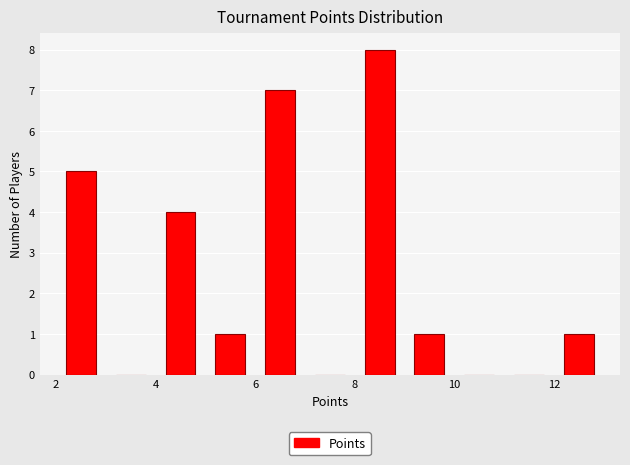

Reading left to right, transcribe this chart: for each bar, give the range it covers on the x-axis and its height. The values are not printed on the chart, so give them approximately, as read against the axis.

2 to 3: 5
3 to 4: 0
4 to 5: 4
5 to 6: 1
6 to 7: 7
7 to 8: 0
8 to 9: 8
9 to 10: 1
10 to 11: 0
11 to 12: 0
12 to 13: 1